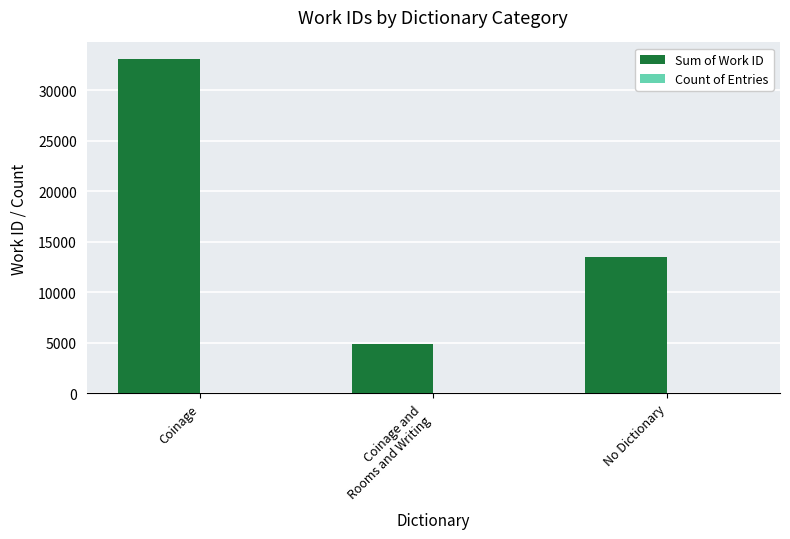

The value of Sum of Work ID at Coinage is 33078. True or false?

True